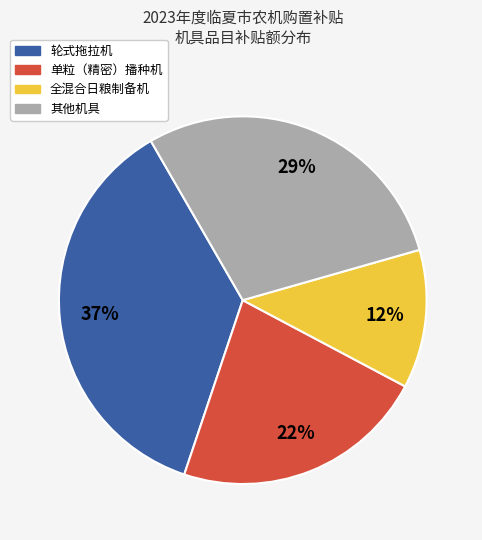

Combined, do 全混合日粮制备机 and 轮式拖拉机 account for over 50%?

No